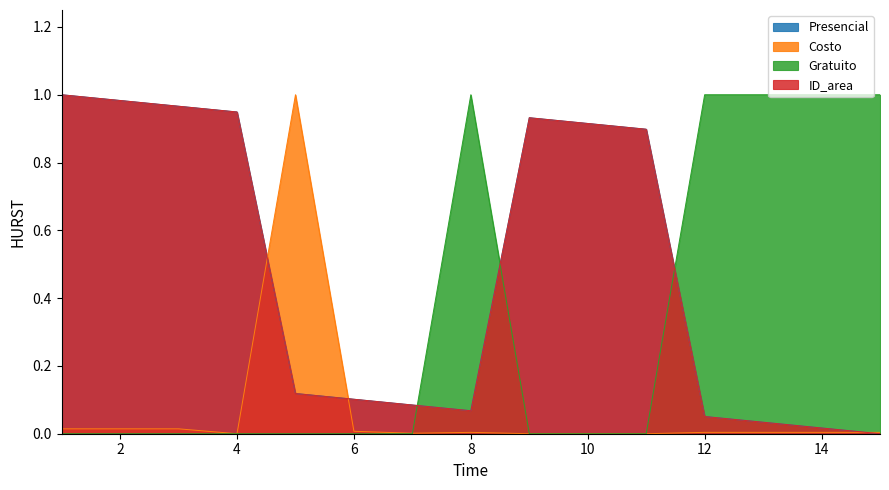

At which category is the sum across all series the highest?

1